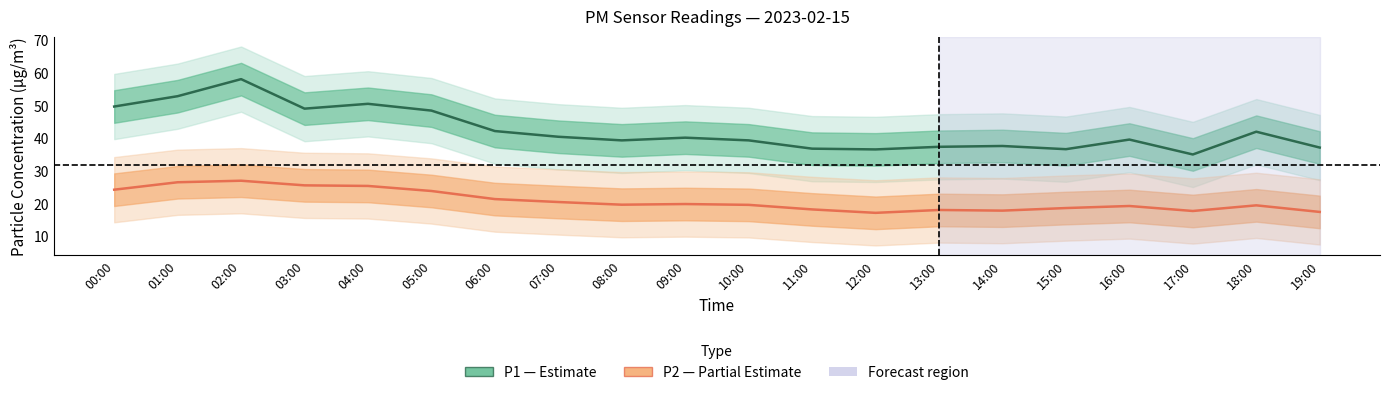

True or false: P1 (PM10) and P2 (PM2.5) intersect in this chart.

False